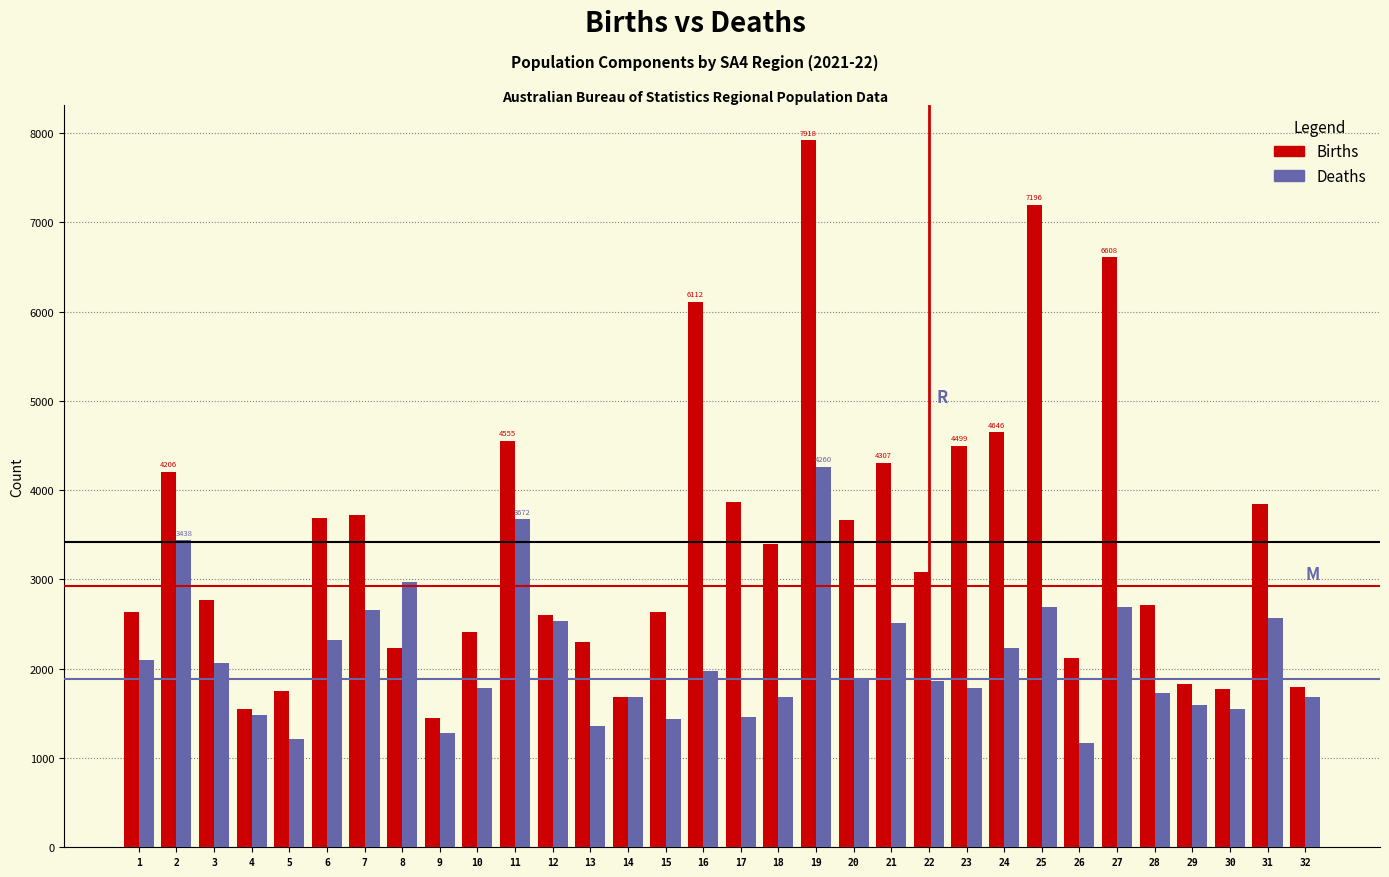

Which series has the largest total across all categories?

Births